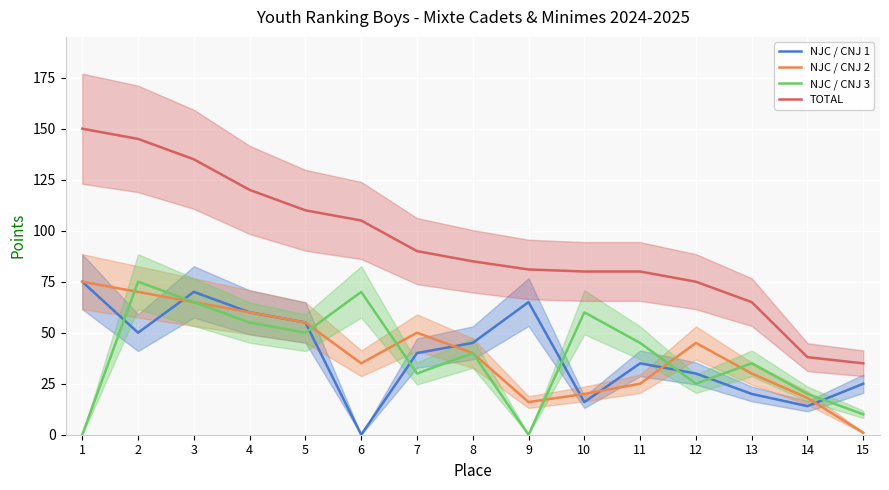

True or false: NJC / CNJ 1 and TOTAL intersect in this chart.

False